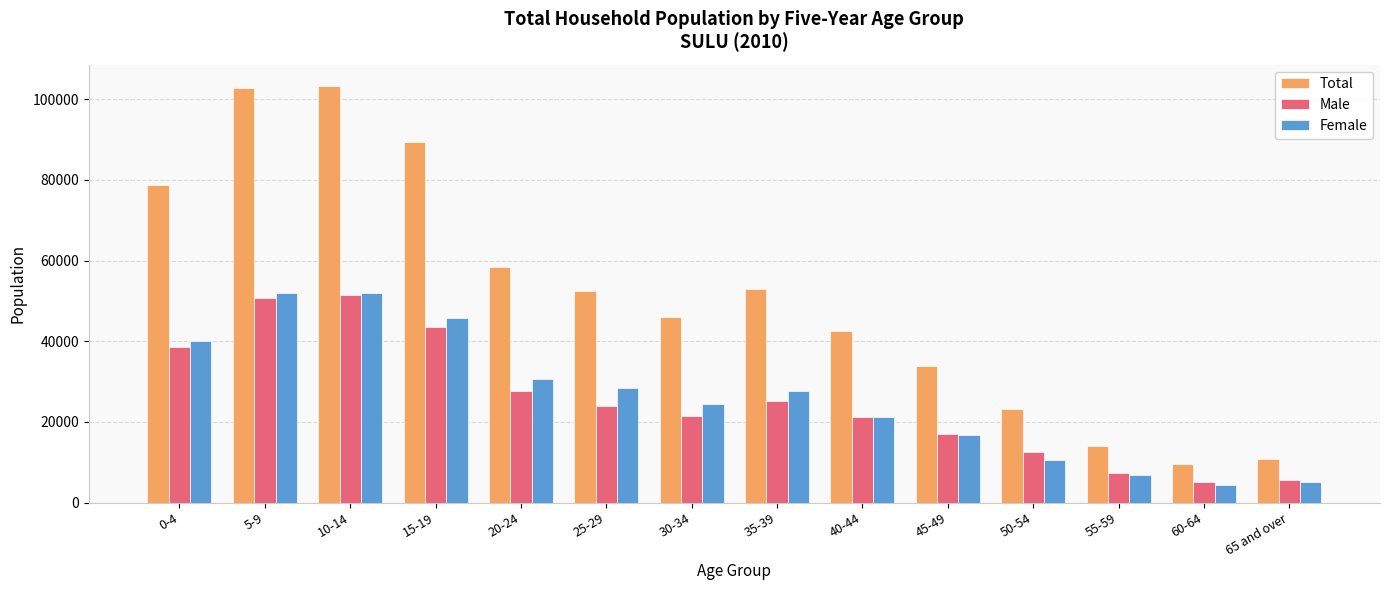

The value of Male at 65 and over is 5627. True or false?

True